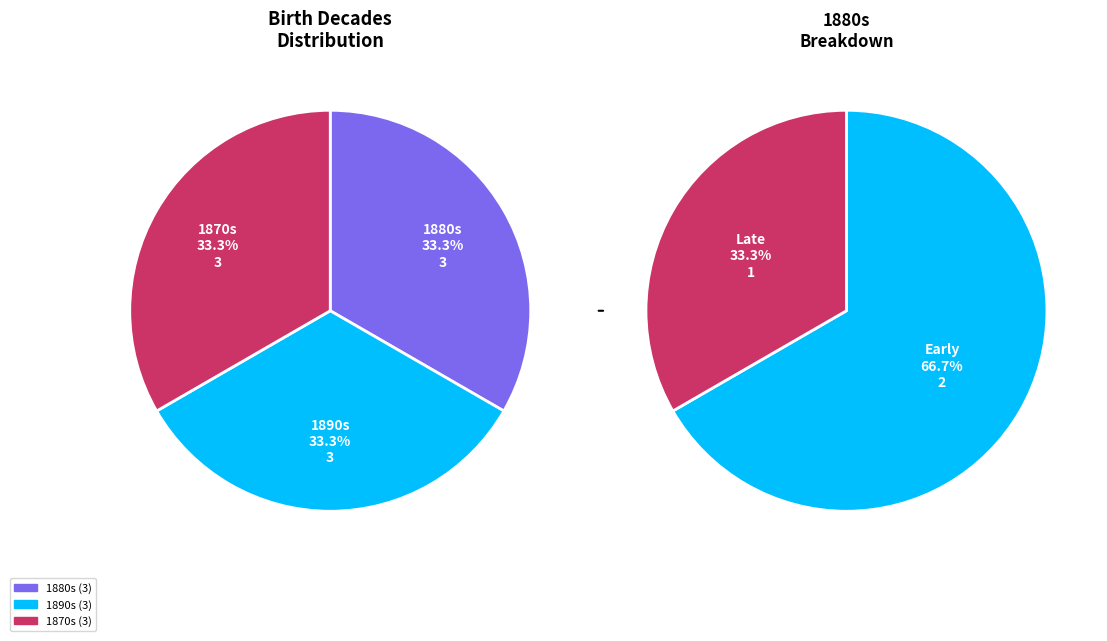

Is there a majority slice in this chart?

No